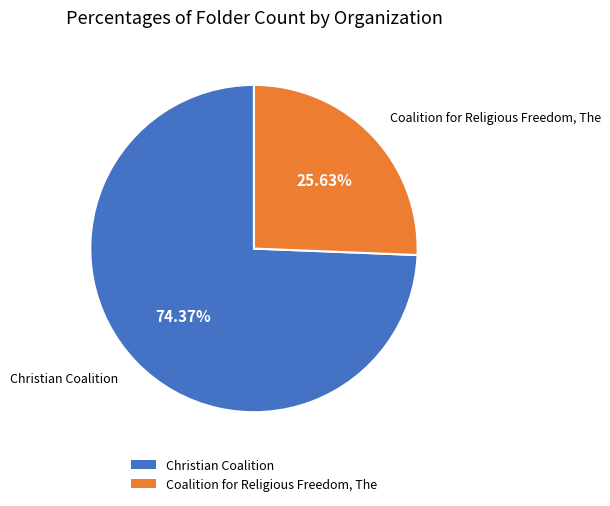

Between Coalition for Religious Freedom, The and Christian Coalition, which is larger?

Christian Coalition